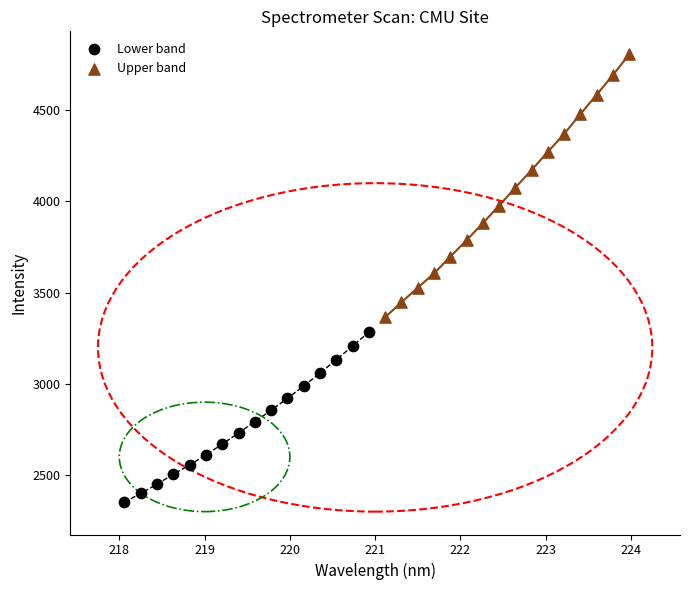

Which series contains the lowest Y value?

Lower band